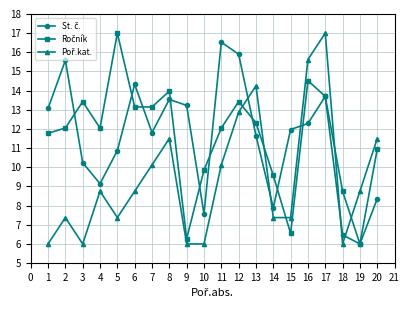

At which category is the sum across all series the highest?

17